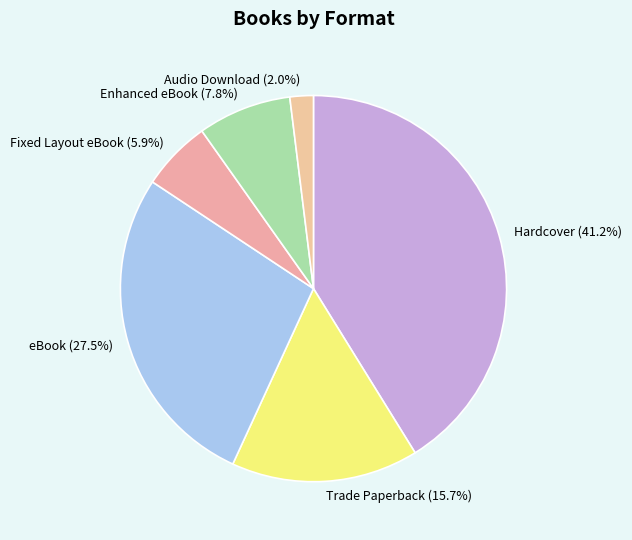

Approximately how many times larger is the value at Trade Paperback (15.7%) compared to Enhanced eBook (7.8%)?

2.0